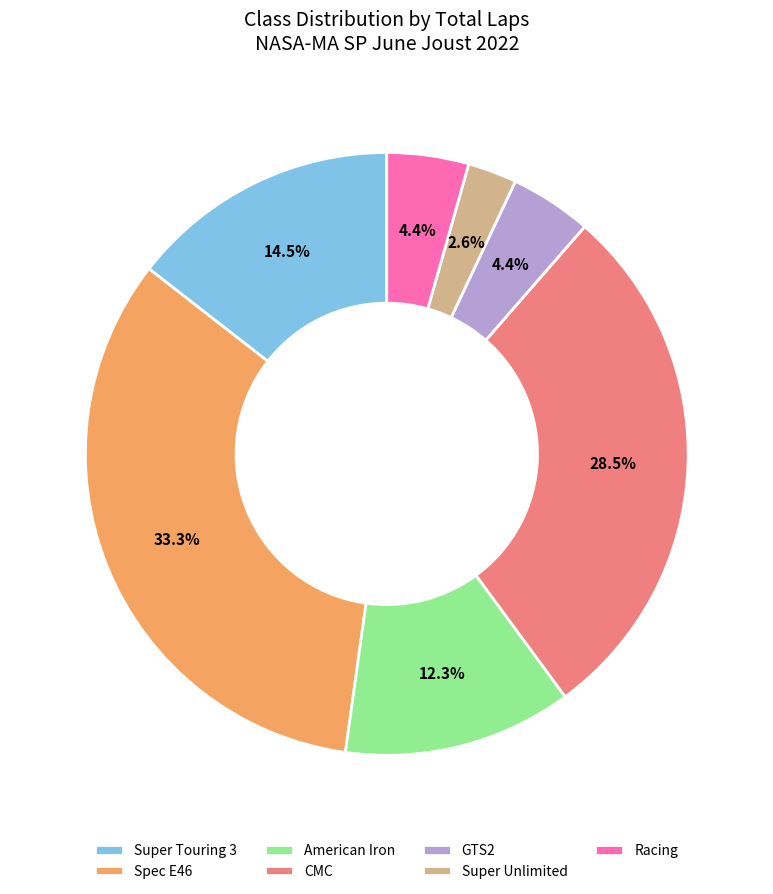

Is it true that GTS2 is 4% of the pie?

True